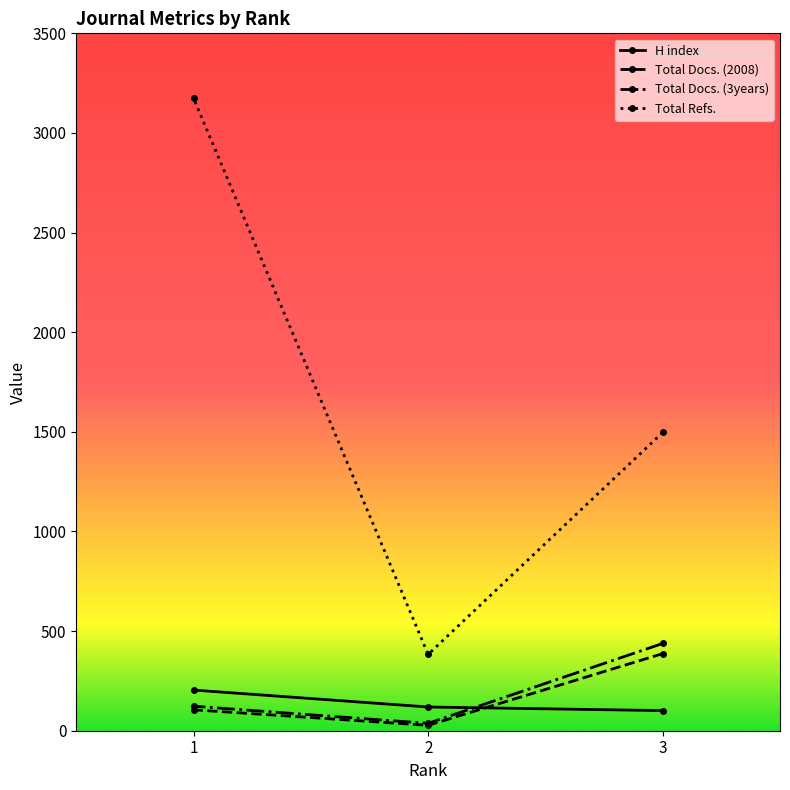

At which label is H index closest to 152?

2